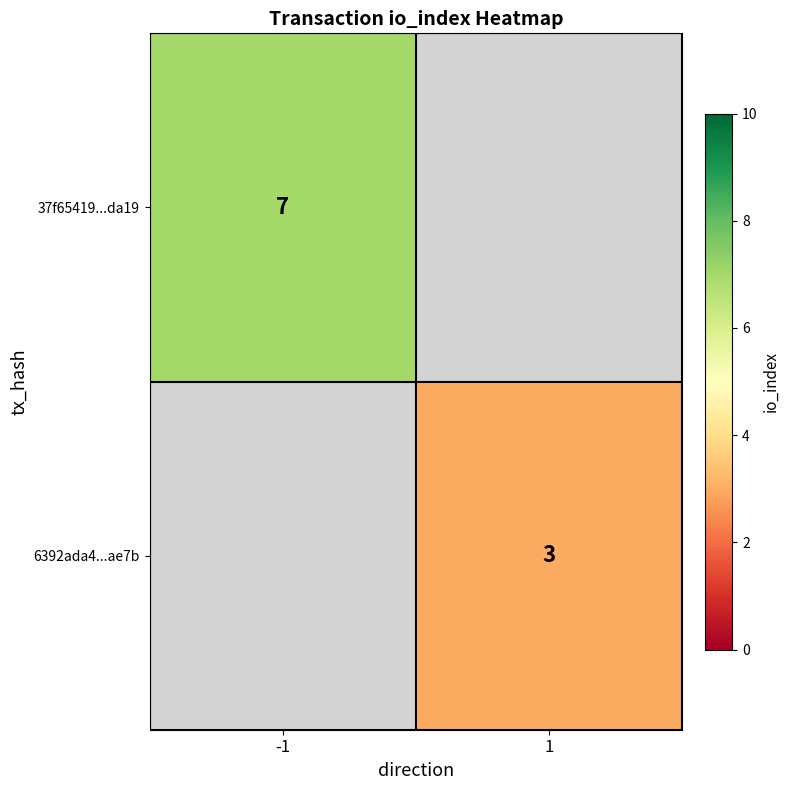

True or false: 37f65419...da19 has a value of 10 at -1.

False